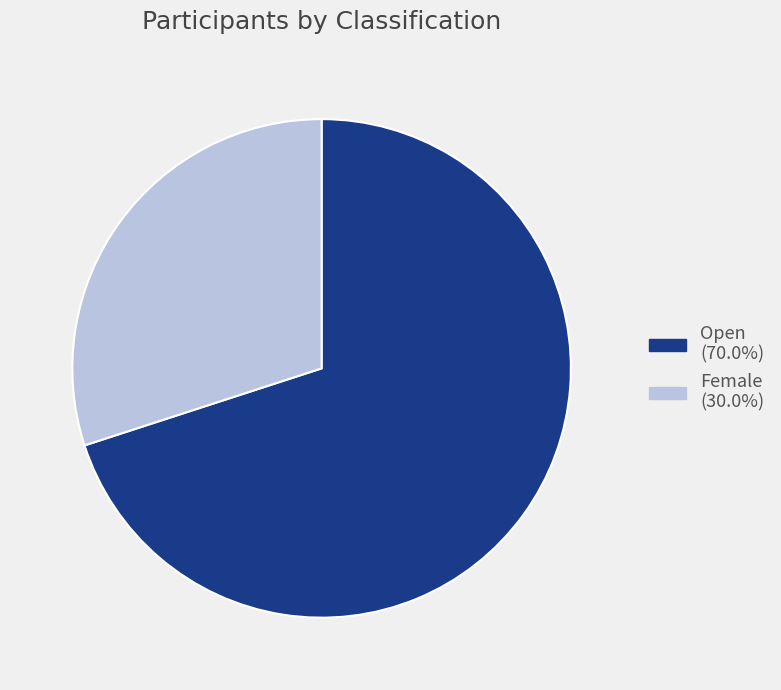

Is the sum of Female and Open greater than half?

Yes